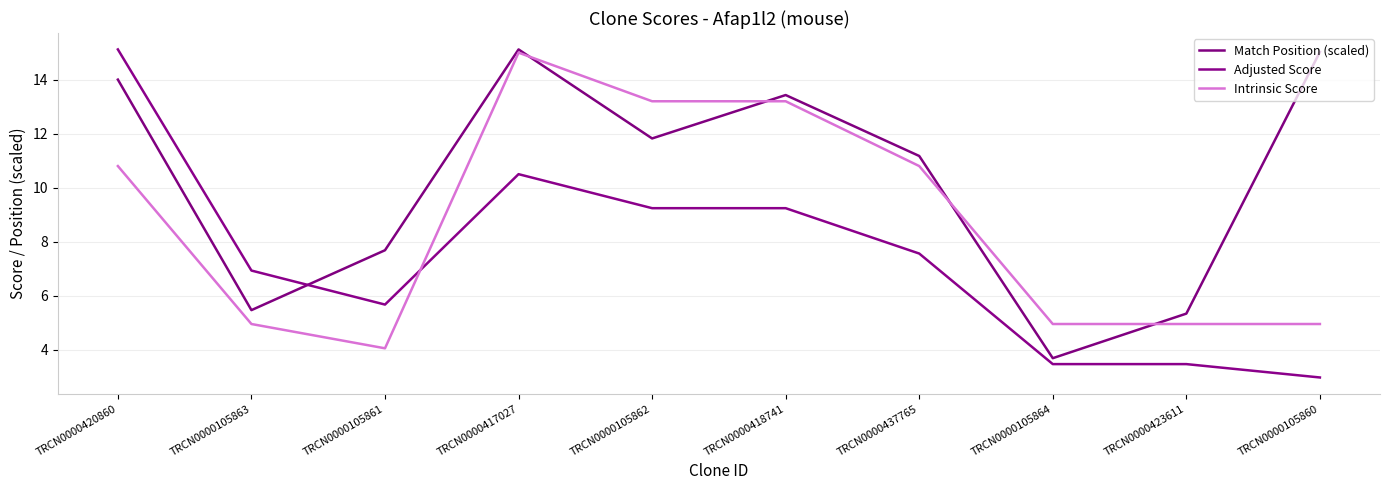

The value of Intrinsic Score at TRCN0000418741 is 13.2. True or false?

True